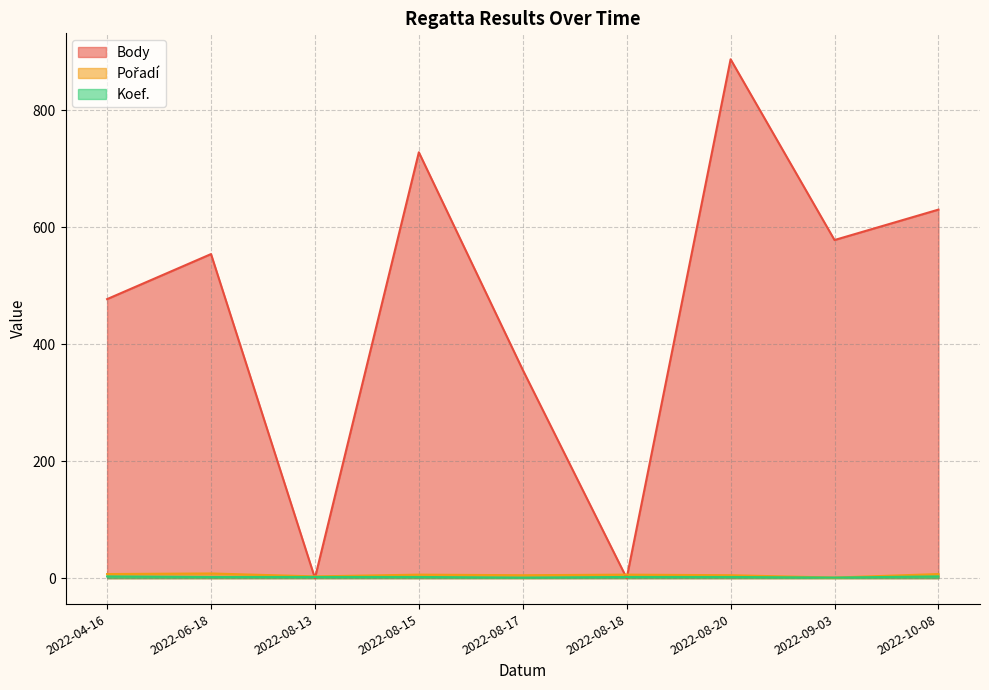

At which label does Body reach its peak?

2022-08-20